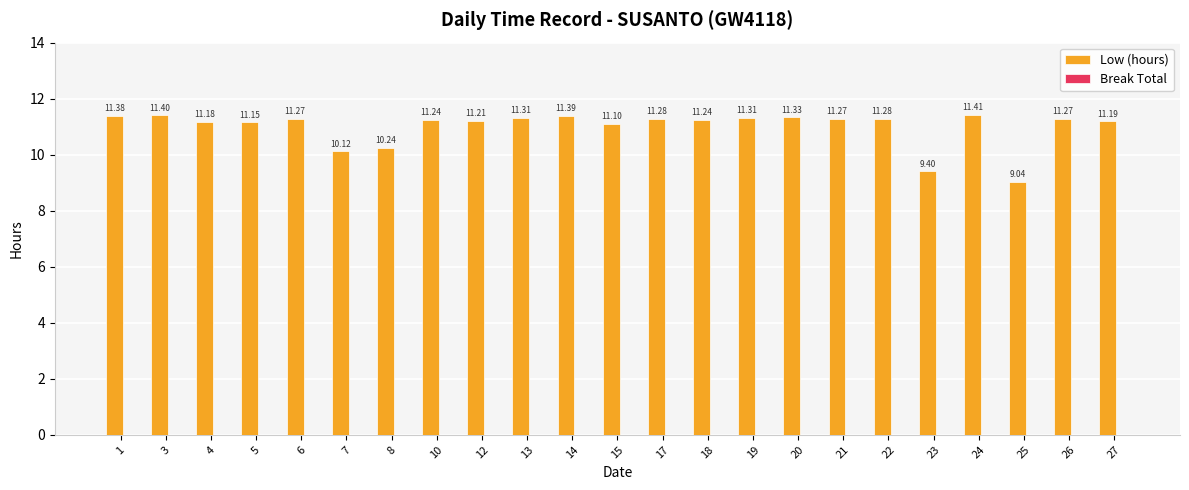

What is the ratio of the value at 7 to the value at 10?

0.9